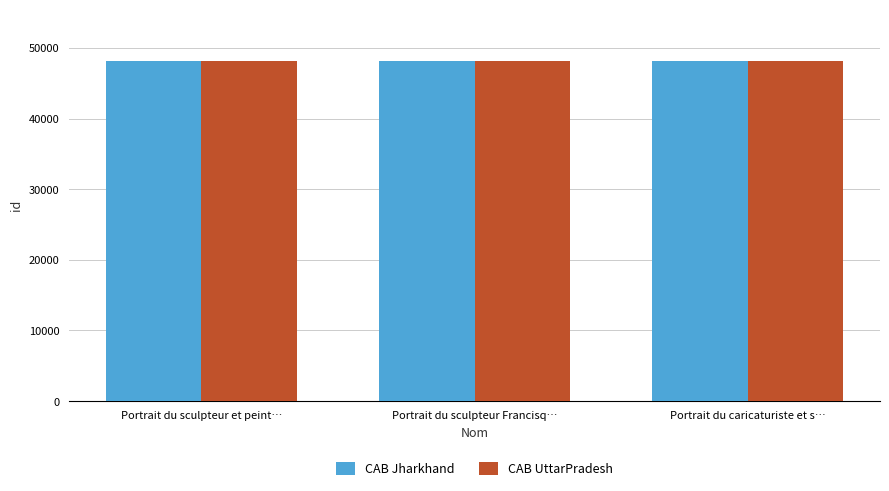

What is the minimum value for CAB Jharkhand?

48198